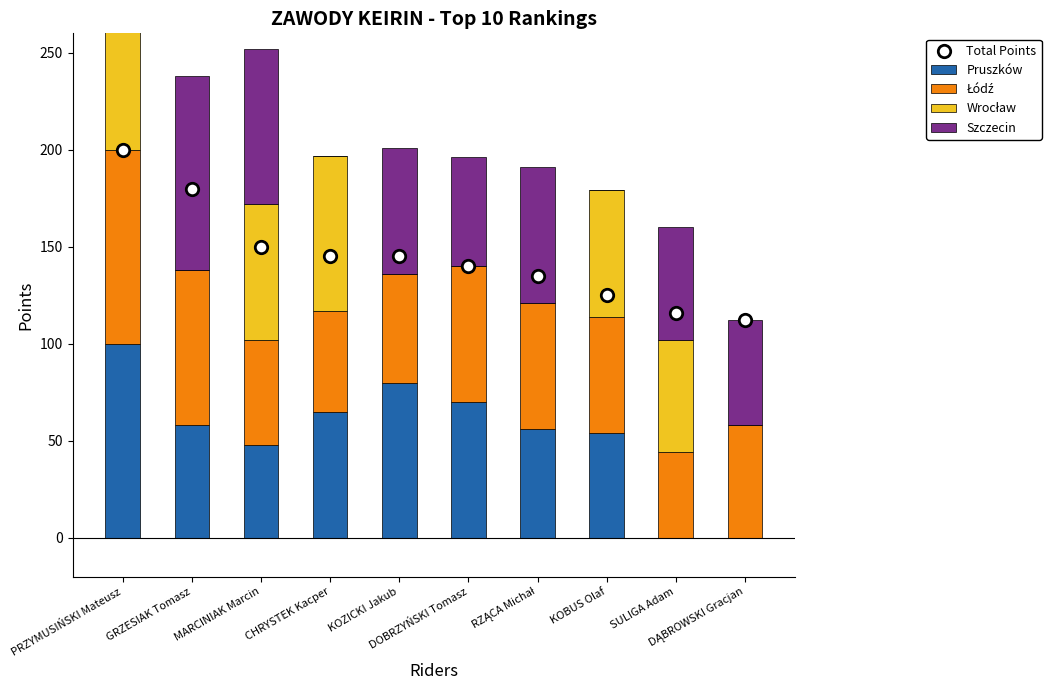

What is the total value across all series at PRZYMUSIŃSKI Mateusz?

500